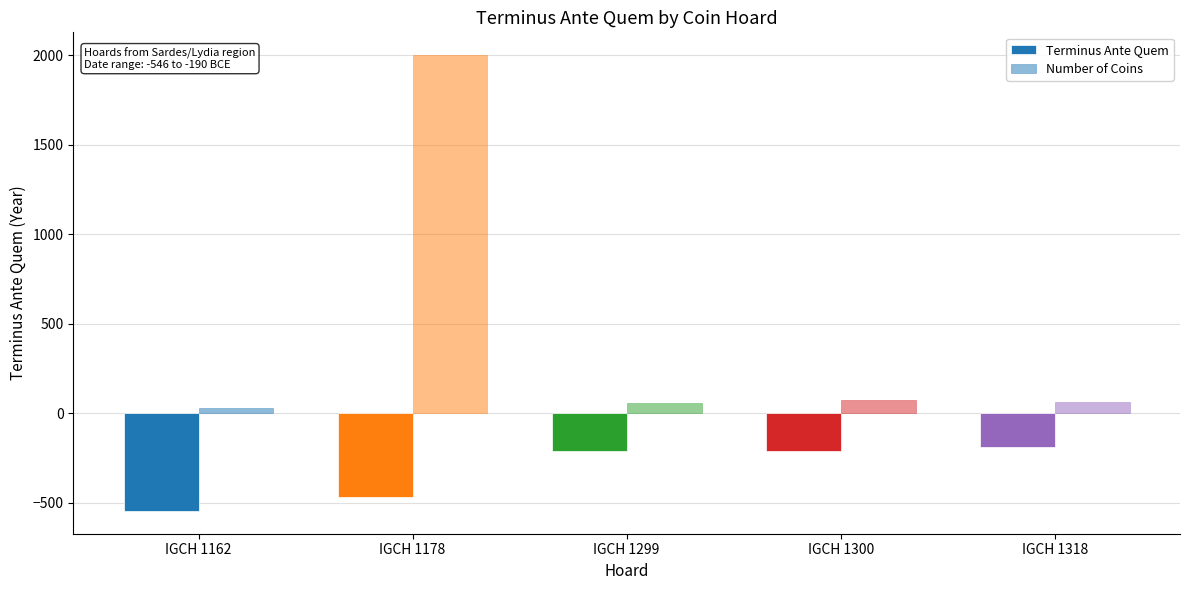

Rank the series by their maximum value, from lowest to highest.

Terminus Ante Quem, Number of Coins